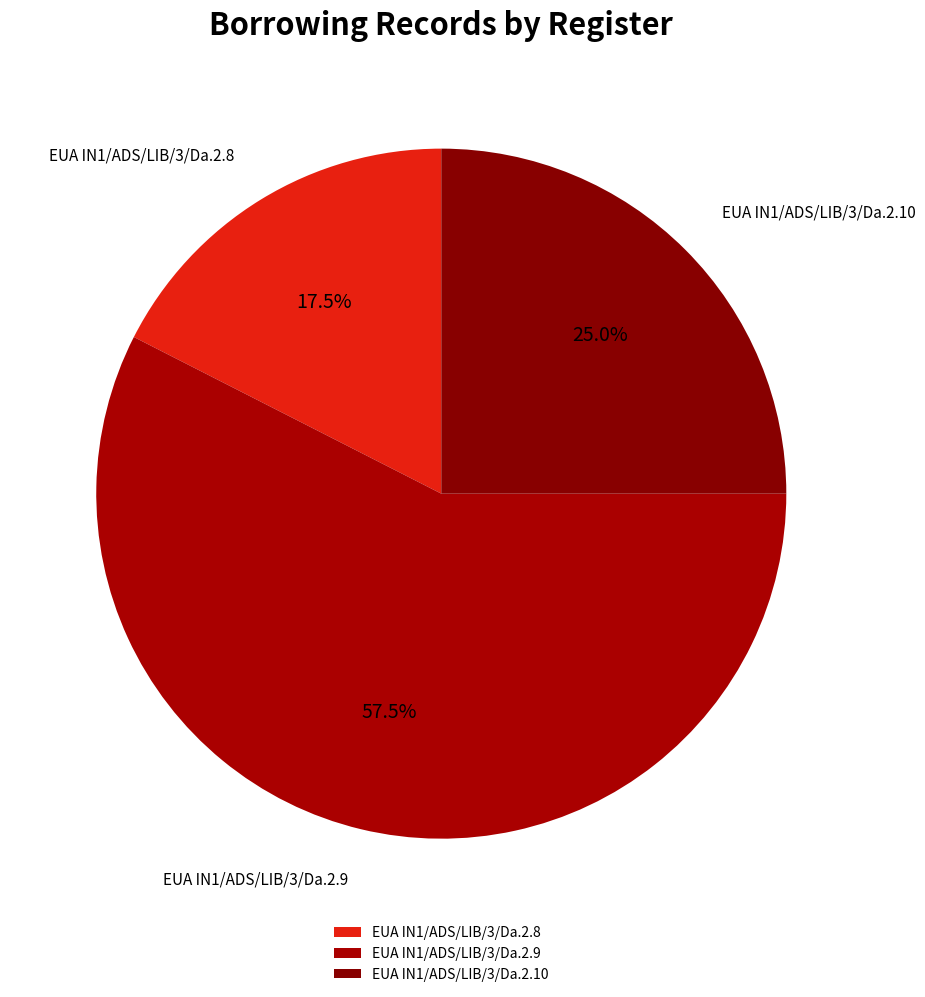

Combined, do EUA IN1/ADS/LIB/3/Da.2.9 and EUA IN1/ADS/LIB/3/Da.2.8 account for over 50%?

Yes